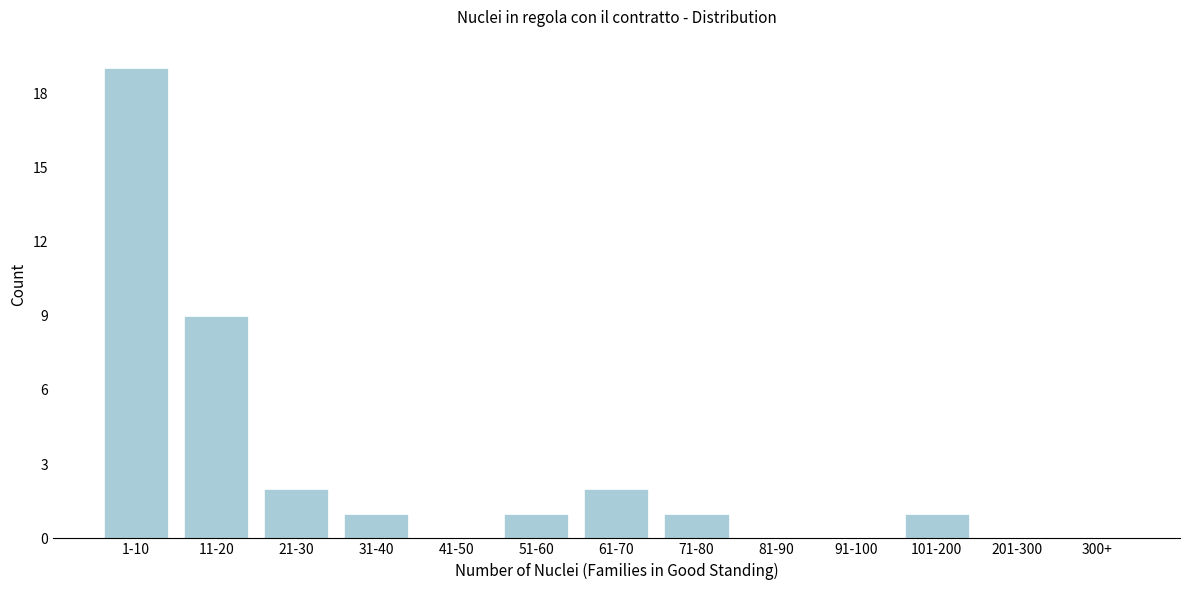

Reading left to right, what are all the values shown in this chart?

1-10=19	11-20=9	21-30=2	31-40=1	41-50=0	51-60=1	61-70=2	71-80=1	81-90=0	91-100=0	101-200=1	201-300=0	300+=0